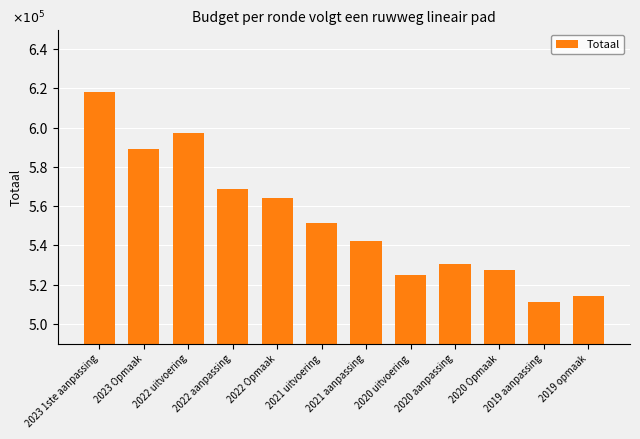

What is the label of the 10th bar from the left?

2020 Opmaak